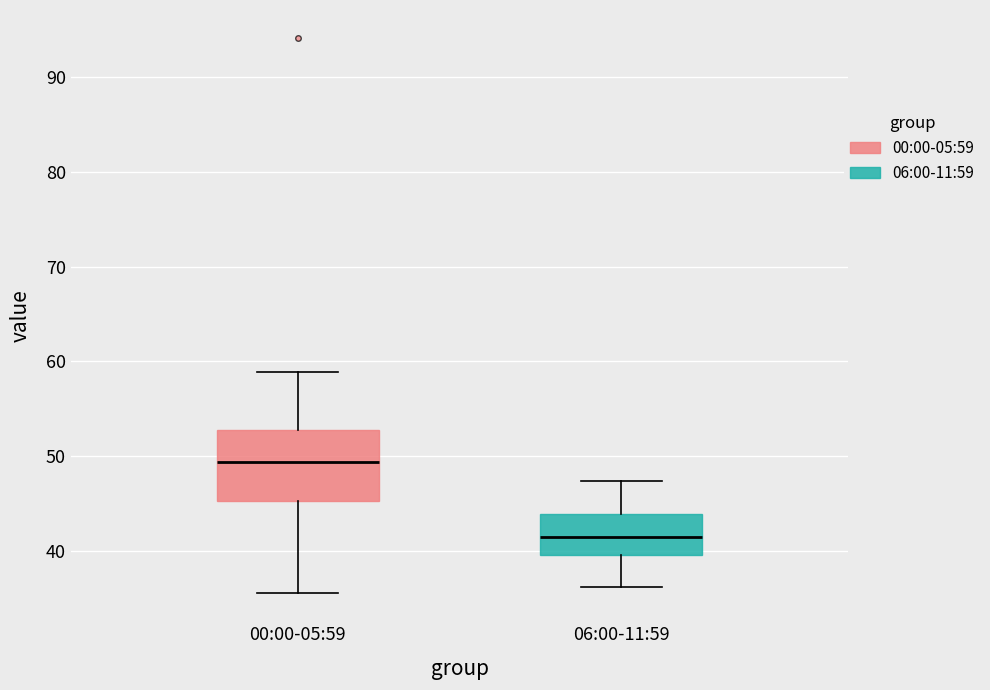

Reading left to right, read every box against the y-axis: the position of its median line, the range the box covers, and the ends of its whiskers. The values are not printed on the chart, so give them approximately, as read against the axis.

00:00-05:59: median 49, box 45 to 53, whiskers 35 to 59
06:00-11:59: median 41, box 40 to 44, whiskers 36 to 47